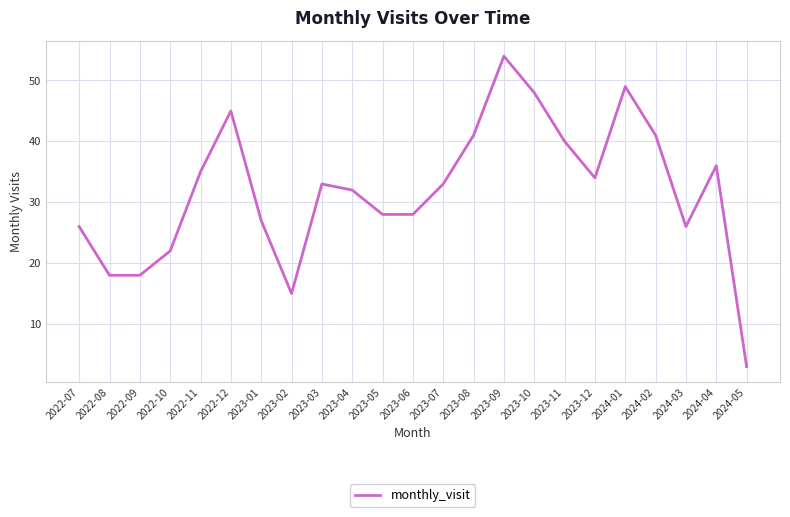

What is the change in value from 2023-06 to 2024-03?

-2